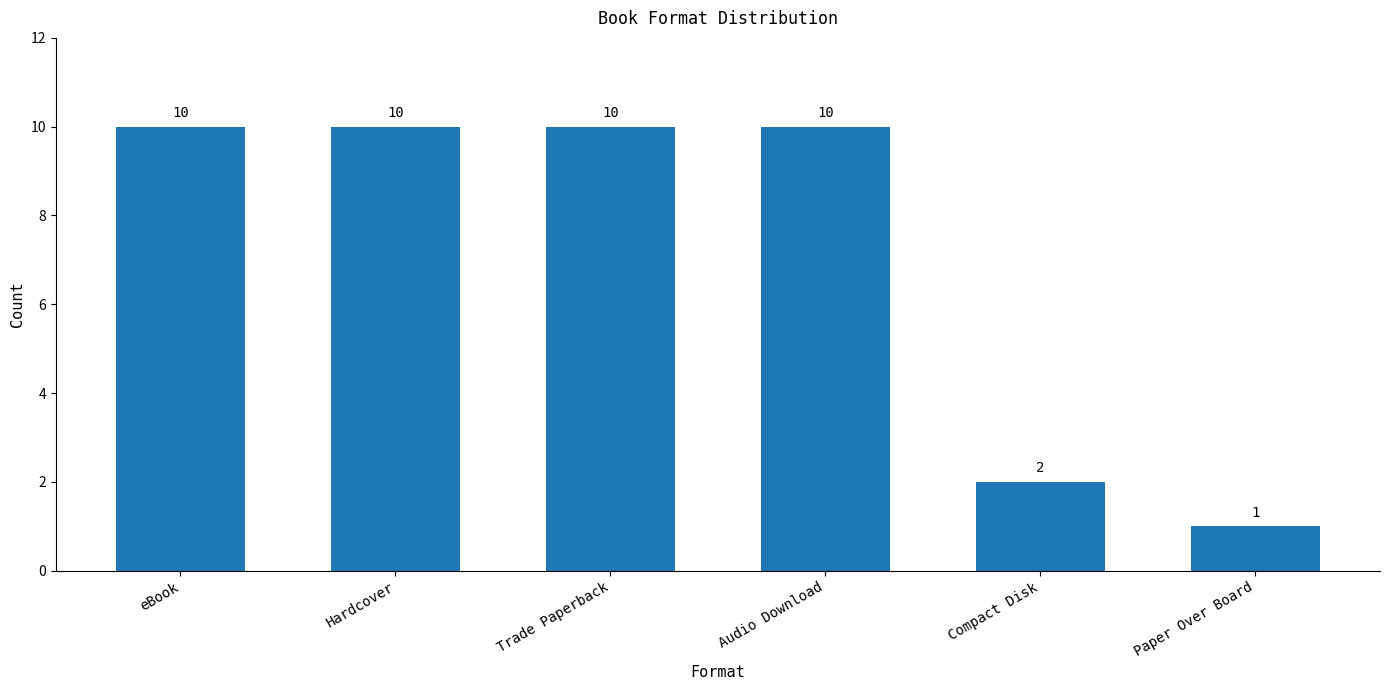

Reading left to right, what are all the values shown in this chart?

10	10	10	10	2	1